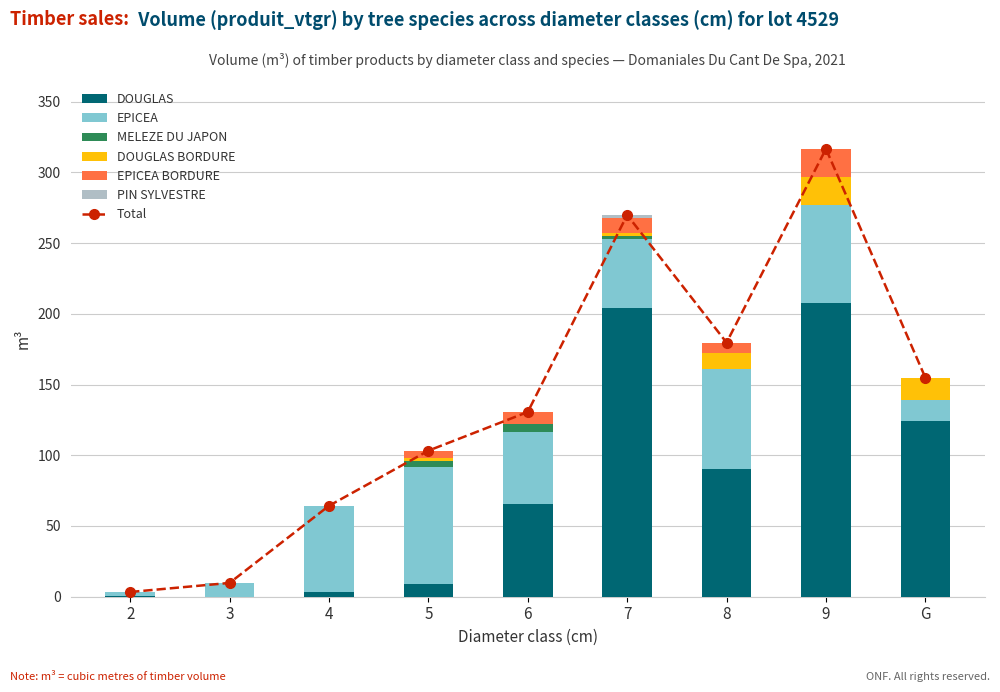

At which category is the sum across all series the highest?

9